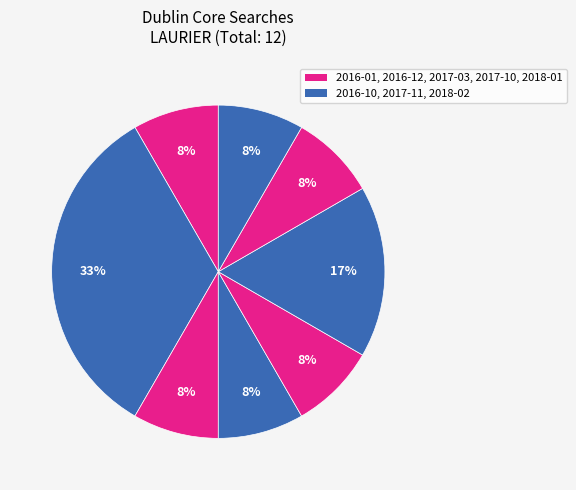

How many segments does this pie chart have?

8